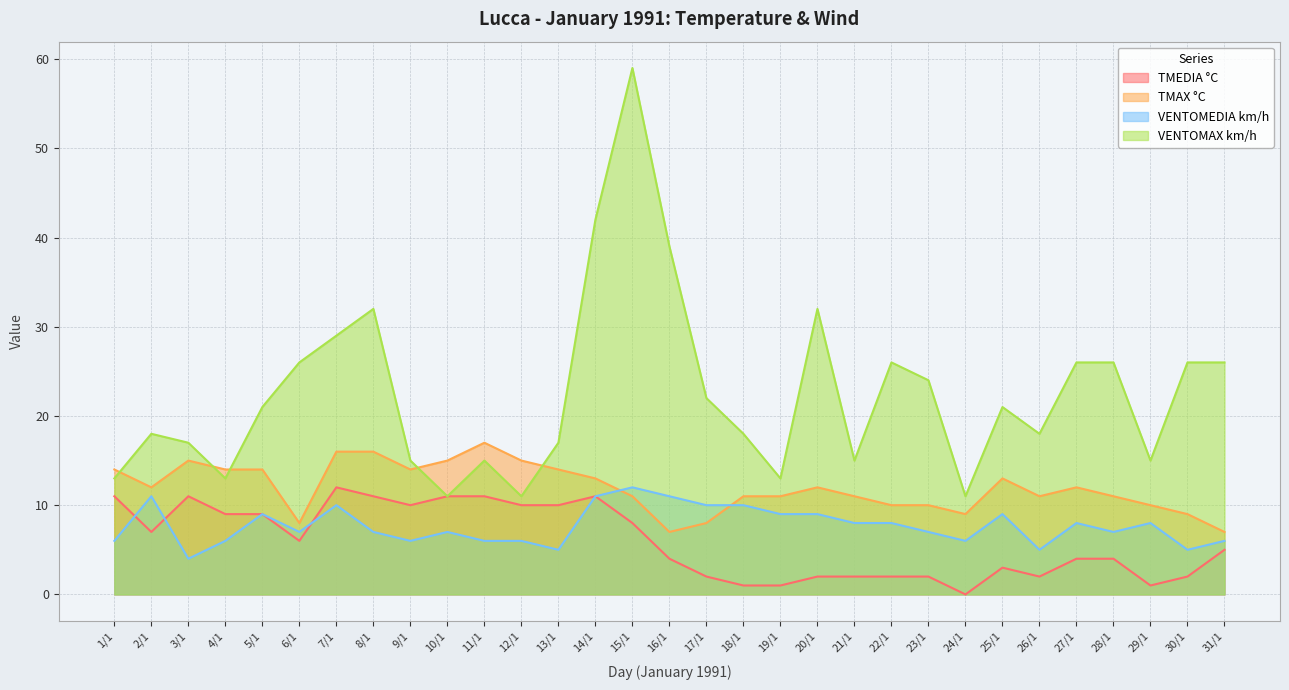

Reading left to right, what are all the values shown in this chart?

TMEDIA °C: 11	7	11	9	9	6	12	11	10	11	11	10	10	11	8	4	2	1	1	2	2	2	2	0	3	2	4	4	1	2	5
TMAX °C: 14	12	15	14	14	8	16	16	14	15	17	15	14	13	11	7	8	11	11	12	11	10	10	9	13	11	12	11	10	9	7
VENTOMEDIA km/h: 6	11	4	6	9	7	10	7	6	7	6	6	5	11	12	11	10	10	9	9	8	8	7	6	9	5	8	7	8	5	6
VENTOMAX km/h: 13	18	17	13	21	26	29	32	15	11	15	11	17	42	59	39	22	18	13	32	15	26	24	11	21	18	26	26	15	26	26